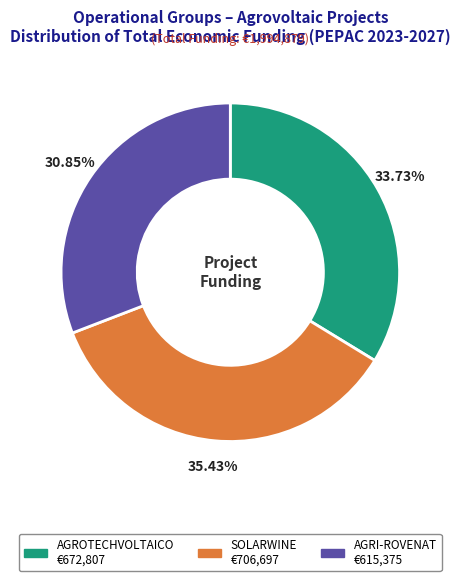

To the nearest percent, what is the difference between the largest and smallest slice percentages?

5%